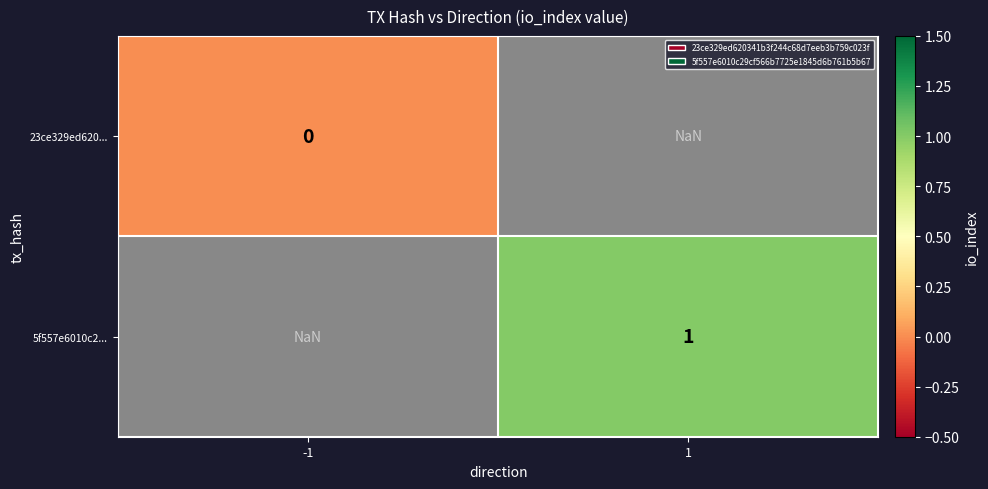

The 5f557e6010c2... series shows 1.3 at 1. True or false?

False